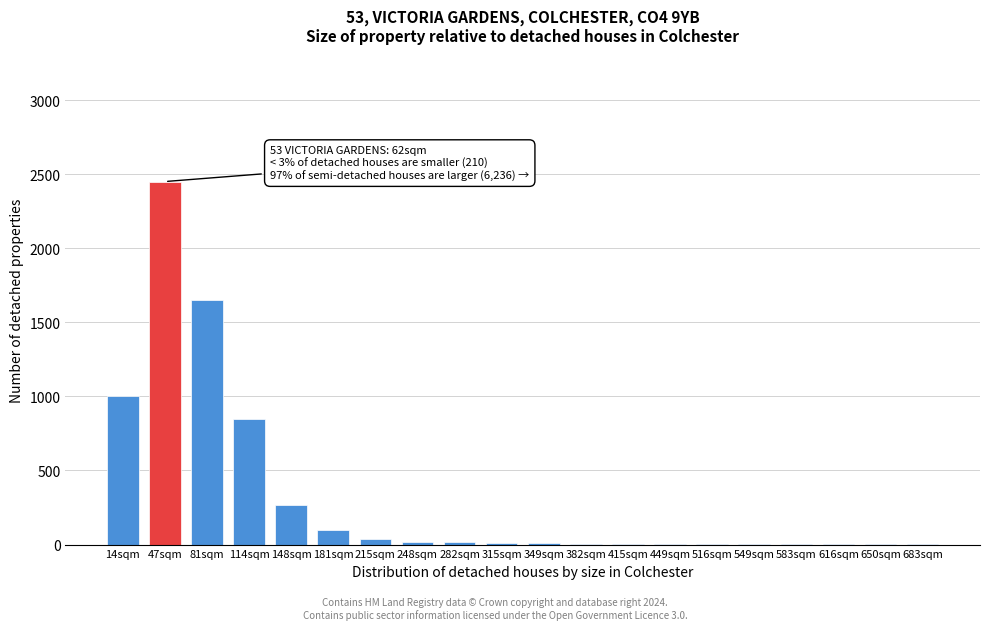

The chart shows a value of 4 at 449sqm. True or false?

True